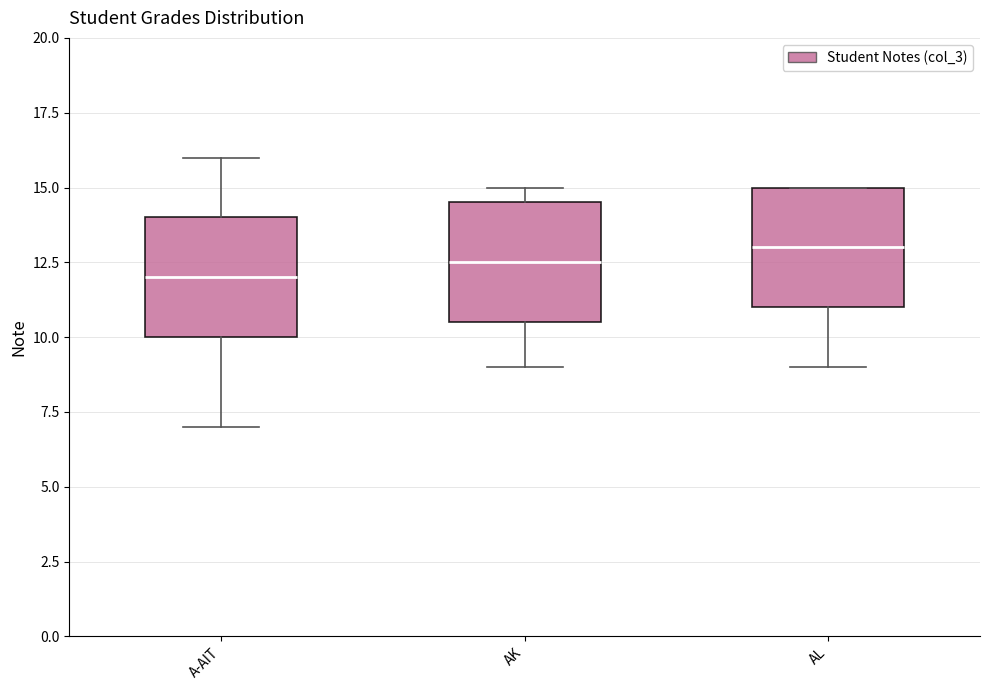

Reading left to right, read every box against the y-axis: the position of its median line, the range the box covers, and the ends of its whiskers. The values are not printed on the chart, so give them approximately, as read against the axis.

A-AIT: median 12.0, box 10.0 to 14.0, whiskers 7.0 to 16.0
AK: median 12.5, box 10.5 to 14.5, whiskers 9.0 to 15.0
AL: median 13.0, box 11.0 to 15.0, whiskers 9.0 to 15.0